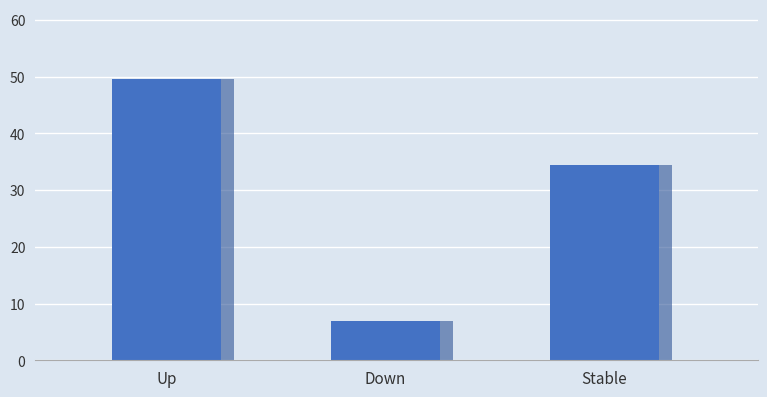

The chart shows a value of 3.4 at Down. True or false?

False